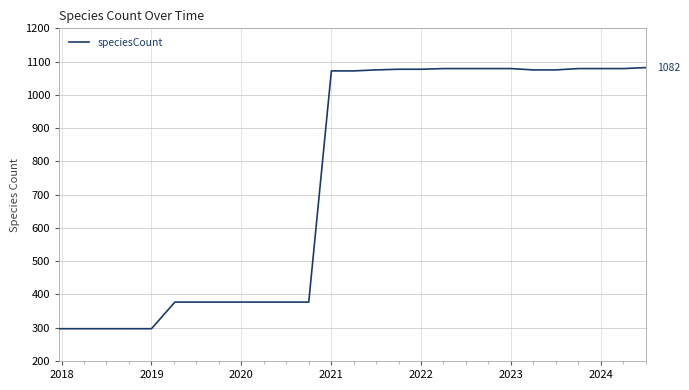

How many distinct data groups are displayed?

1